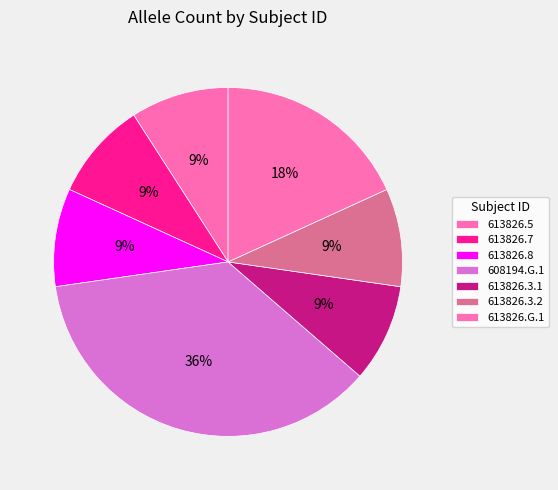

To the nearest percent, what portion does 613826.G.1 represent?

18%